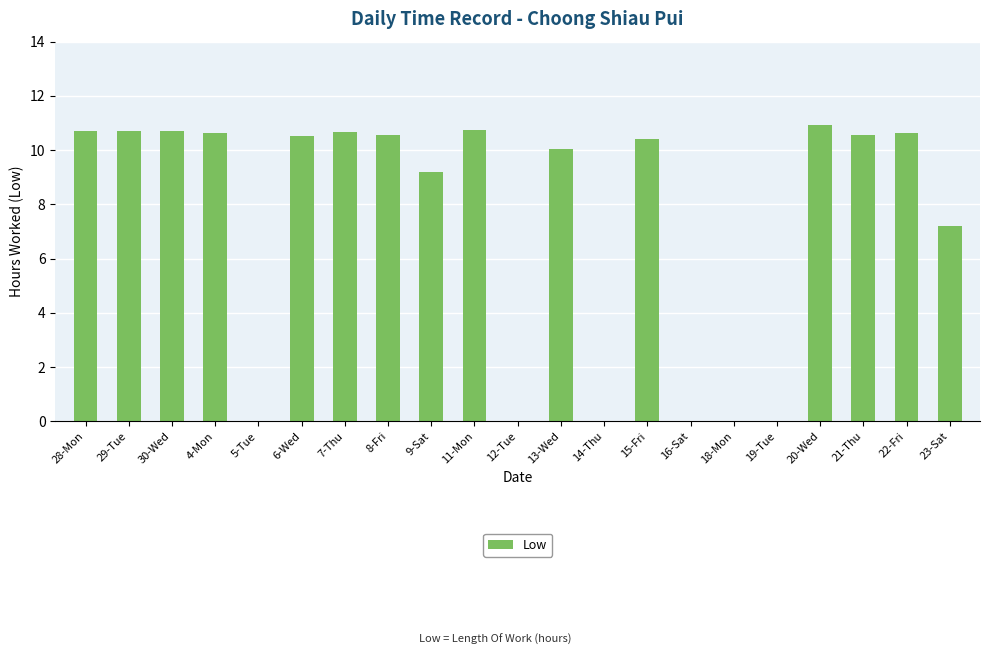

True or false: the data shows 10.6 at 8-Fri.

True